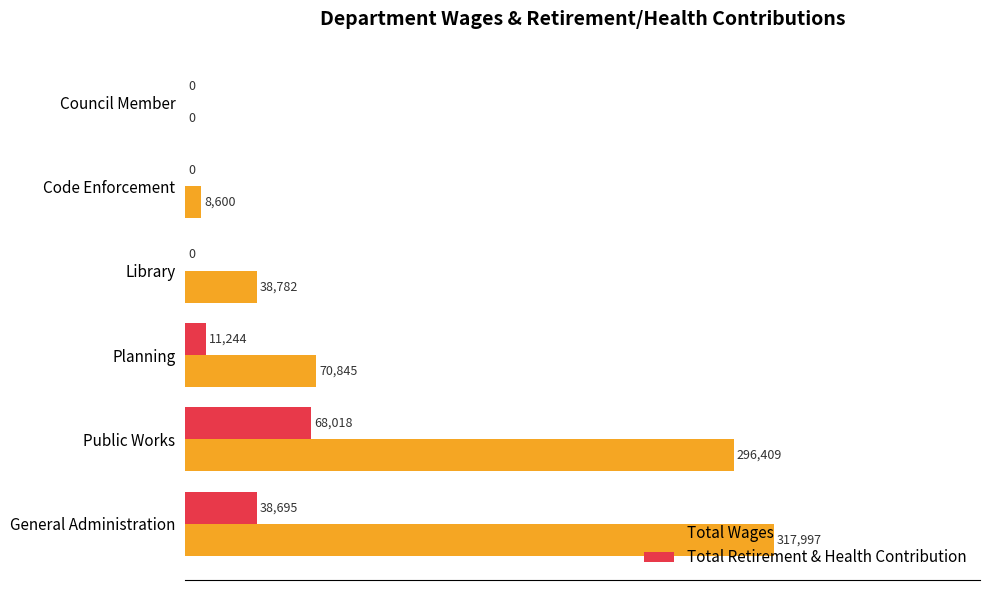

What are all the series names shown in the legend?

Total Wages, Total Retirement & Health Contribution